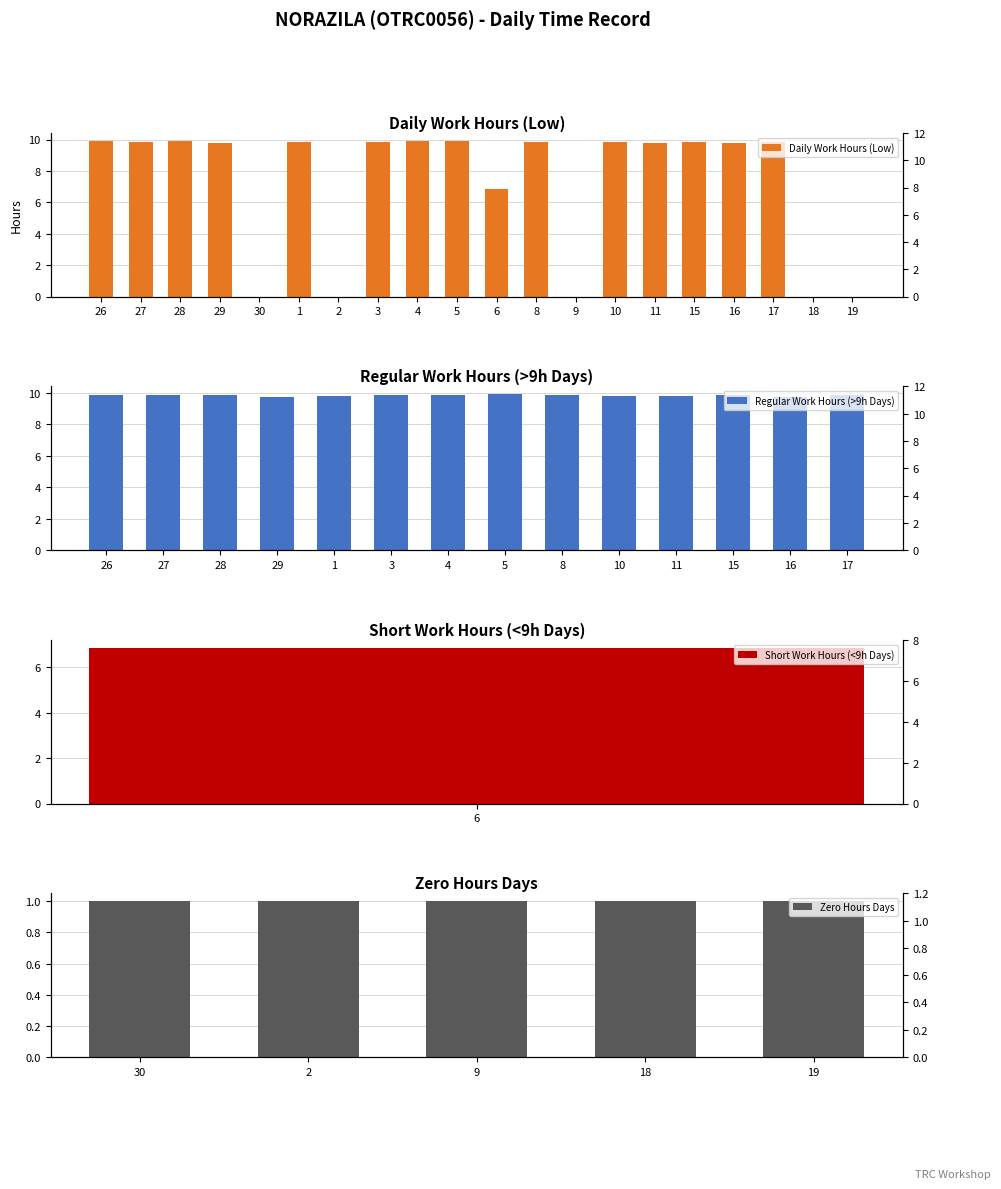

How many values exceed 9?

14